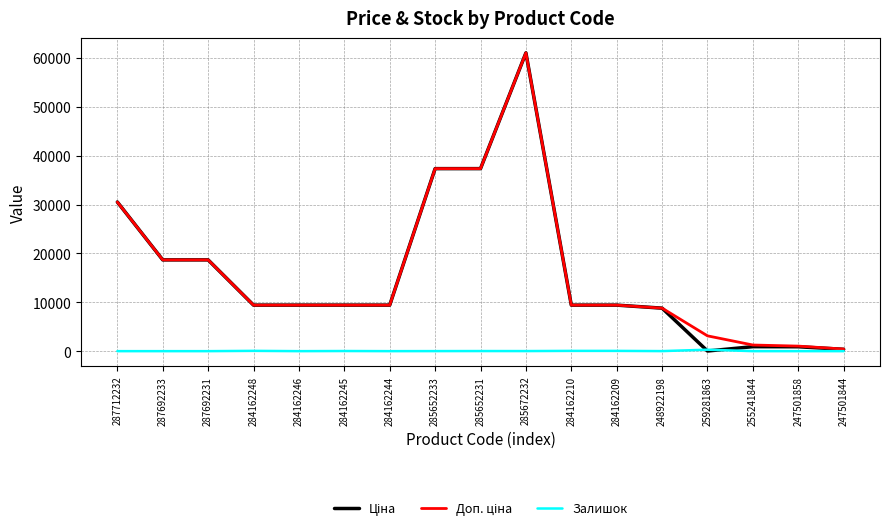

What is the difference between the maximum and minimum values in the Залишок series?

298.0